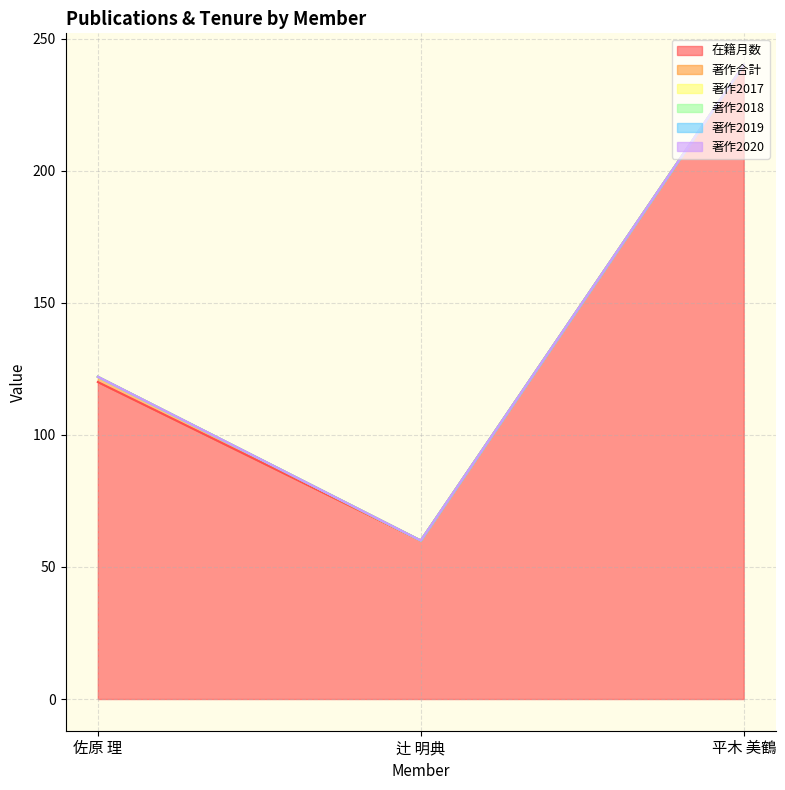

Does the chart display data point markers on the line(s)?

No